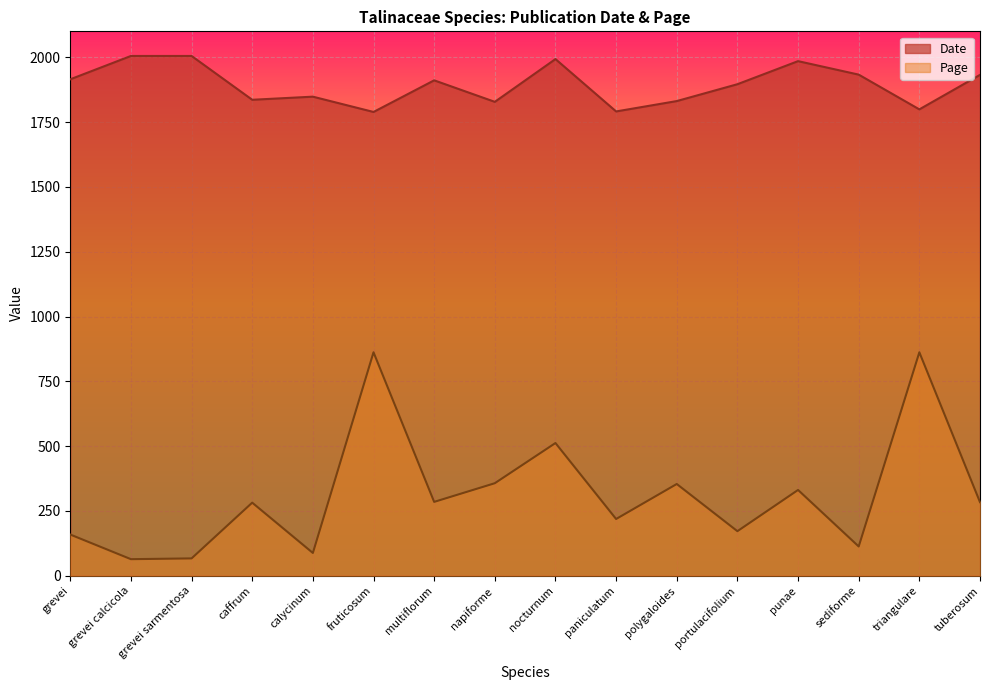

Which series has the widest spread of values?

Page